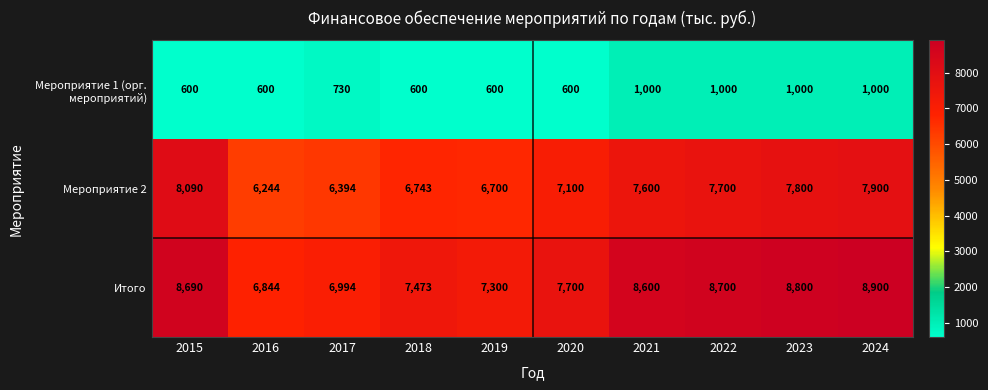

What value does the Итого series have at 2022, to the nearest 10?

8700